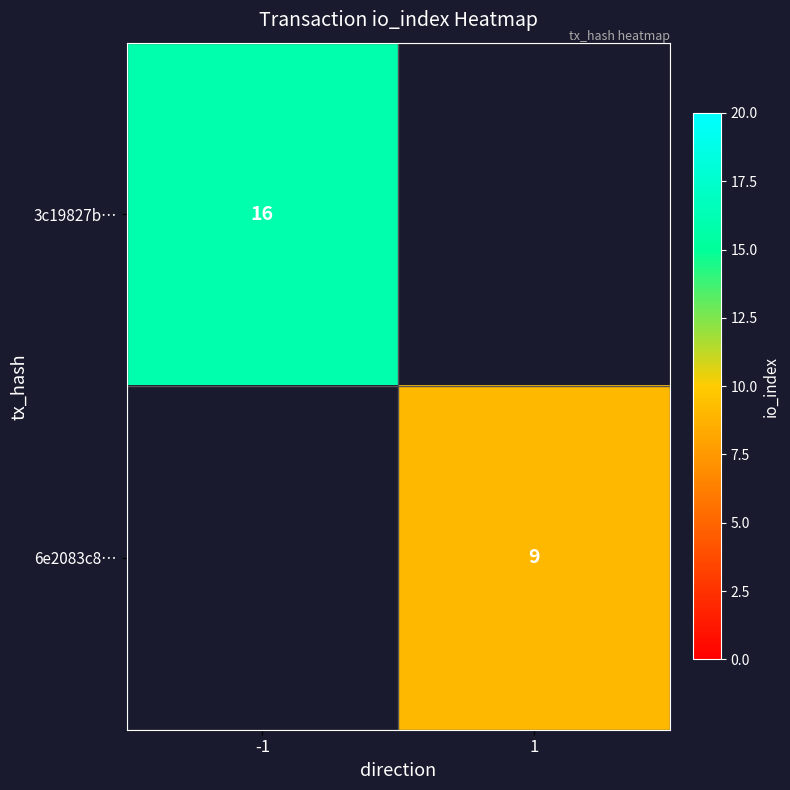

Is it true that 3c19827b… equals 16 at -1?

True